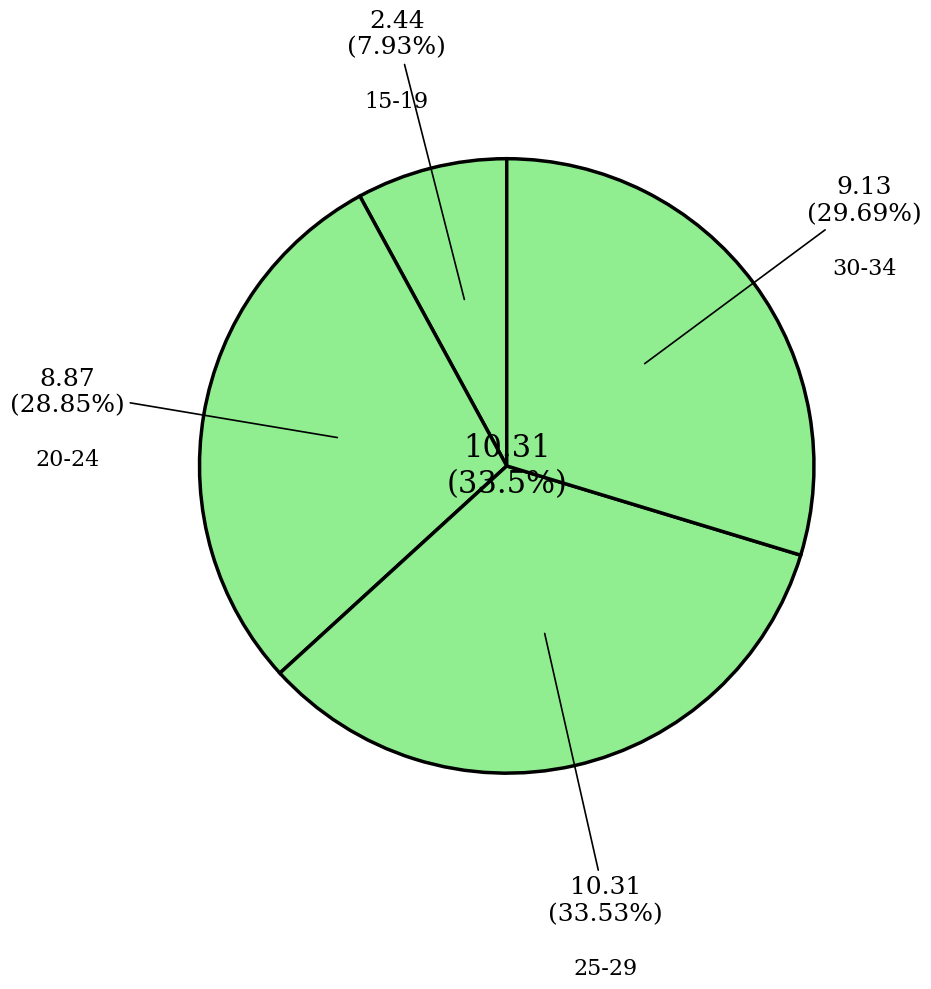

Count the number of slices in the pie.

4